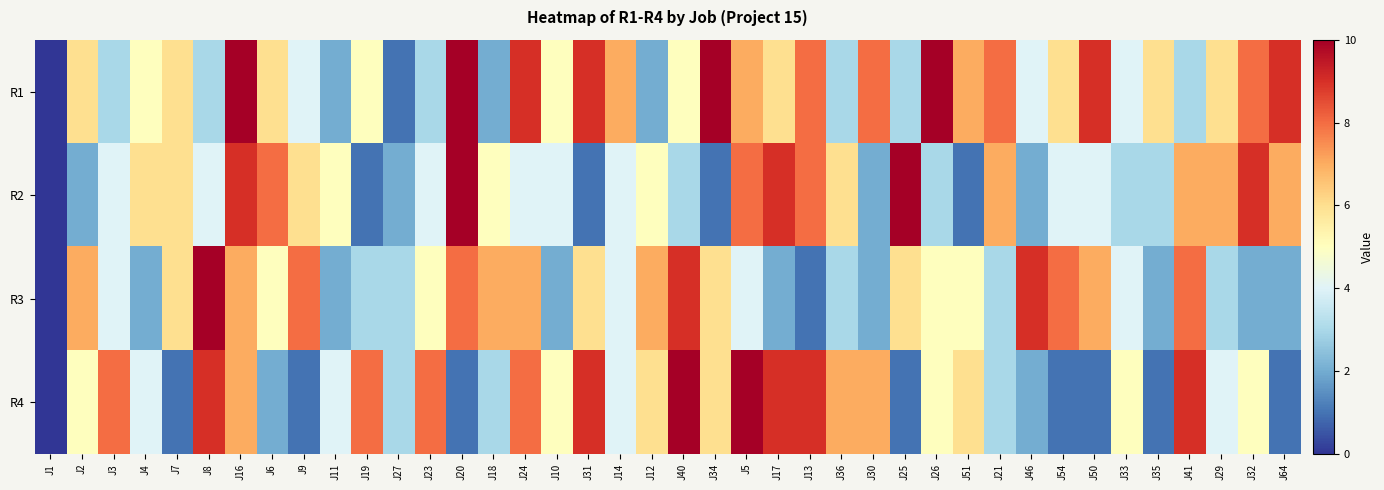

Rank the series by their maximum value, from lowest to highest.

R1, R2, R3, R4